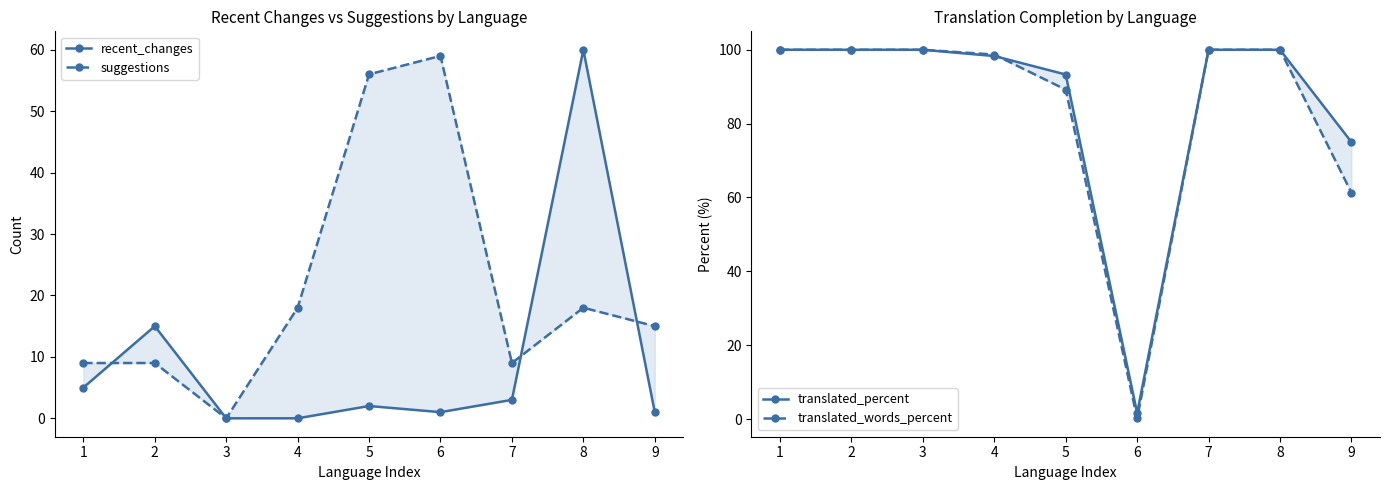

Which series has the widest spread of values?

translated_words_percent